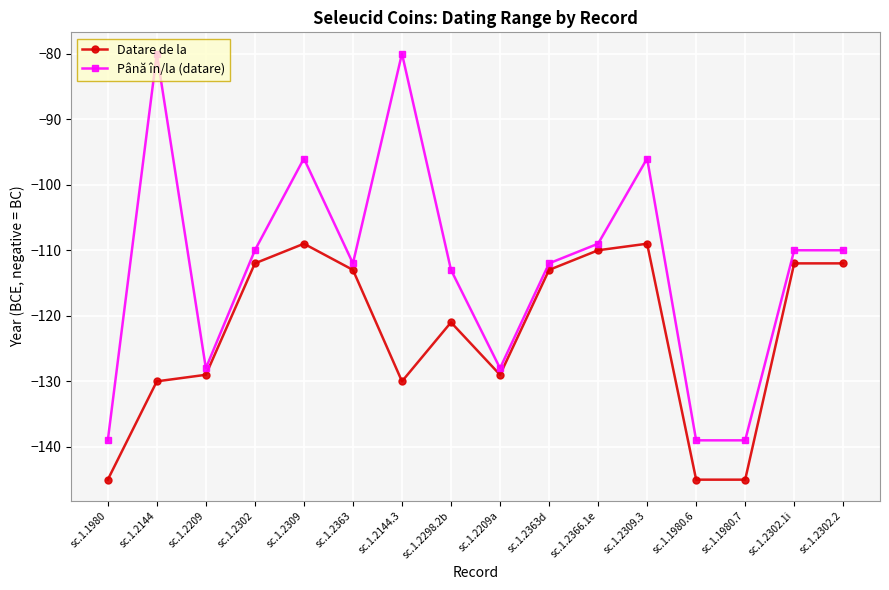

At which category does Datare de la reach its first local valley?

sc.1.2144.3